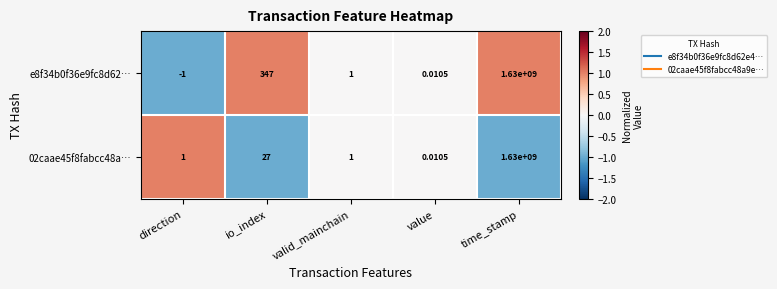

At how many categories does at least one series exceed 0?

5